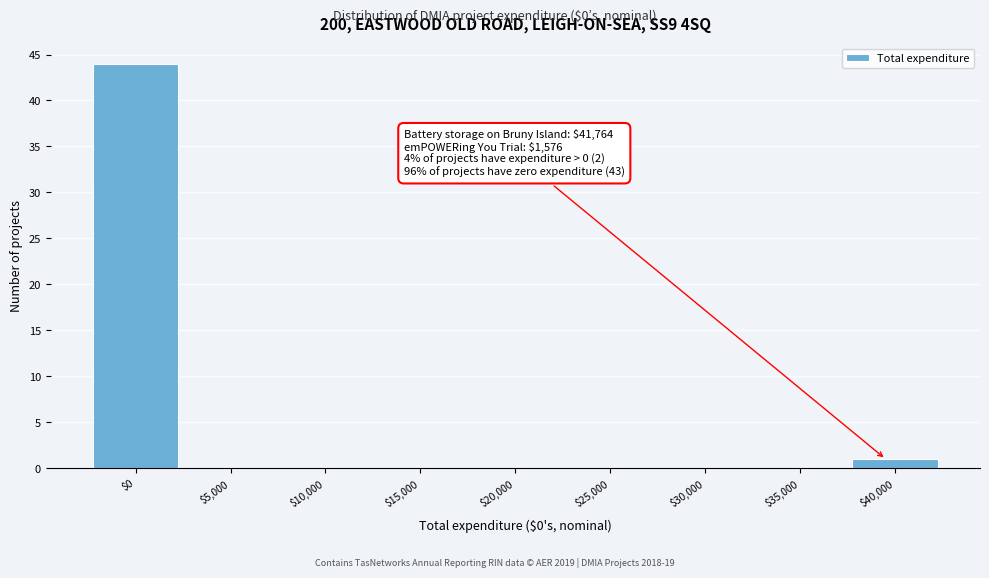

What is the maximum value shown in the chart?

44